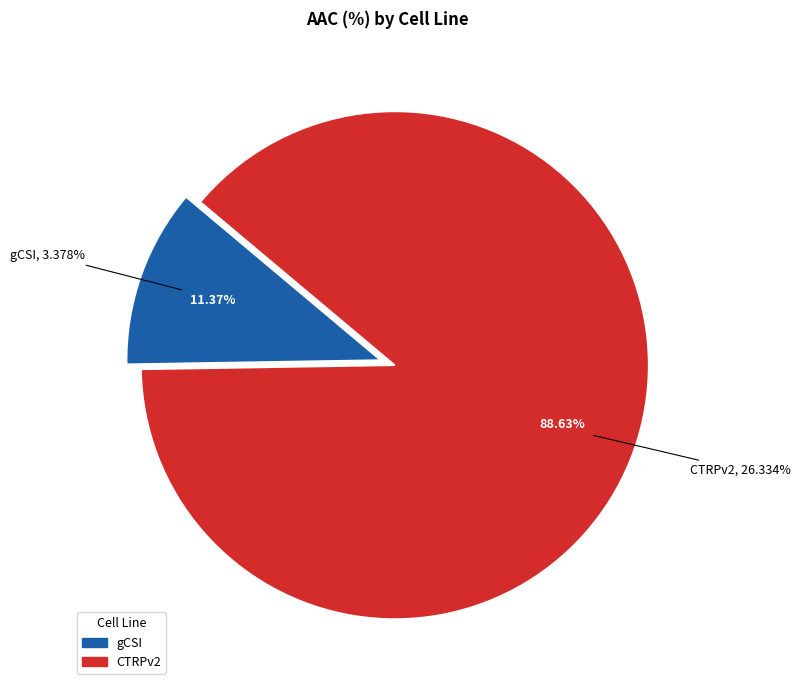

What is the ratio of the value at gCSI to the value at CTRPv2?

0.1